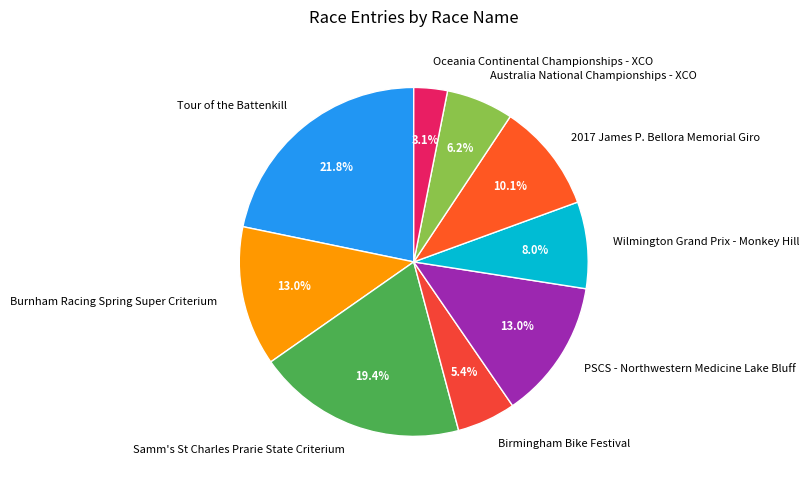

To the nearest percent, what is the difference between the largest and smallest slice percentages?

19%